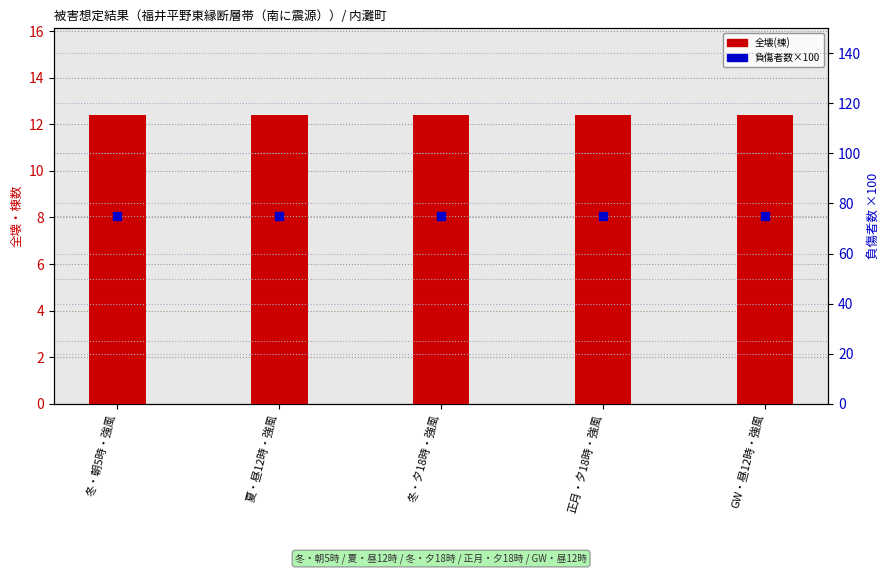

At how many categories does at least one series exceed 62?

5